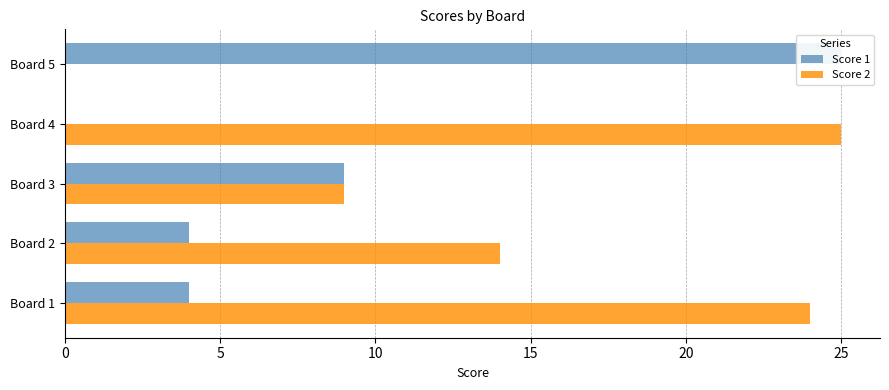

Are the bars grouped side by side (vs. stacked)?

Yes